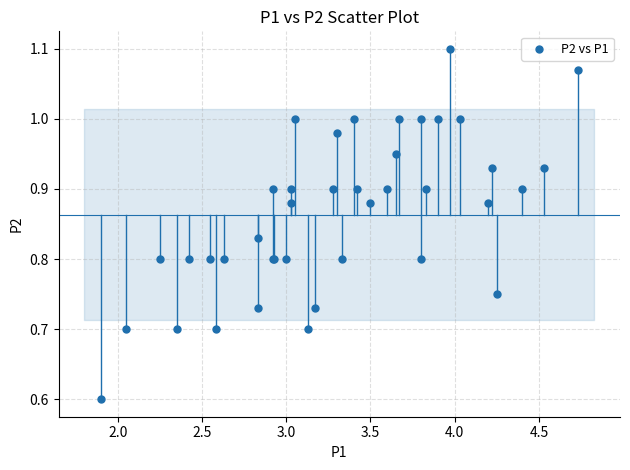

What Y value in the scatter plot is closest to 0?

0.6